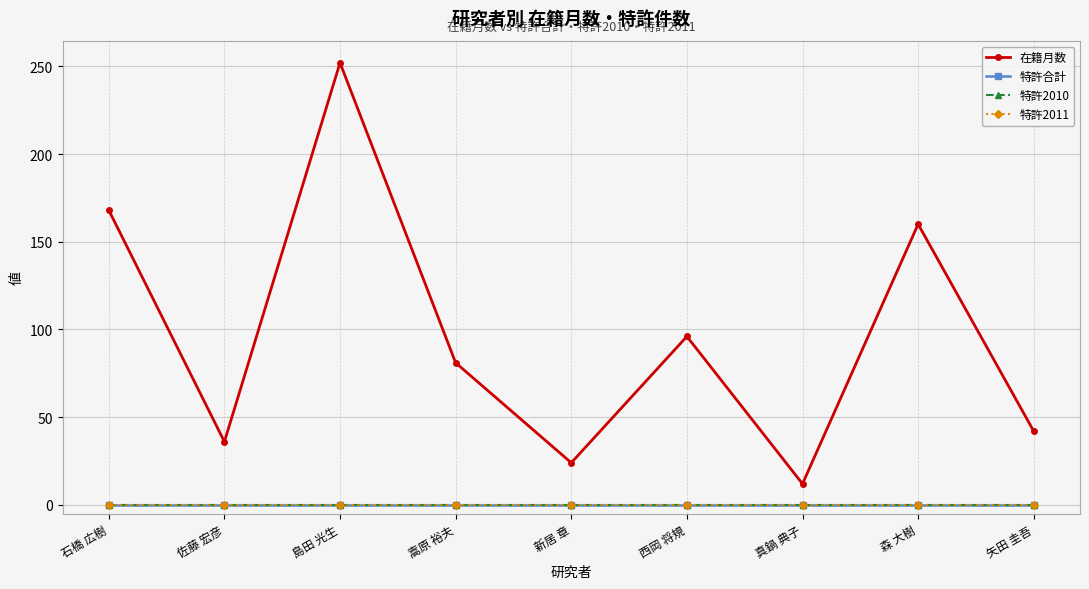

Does the chart have visible grid lines?

Yes